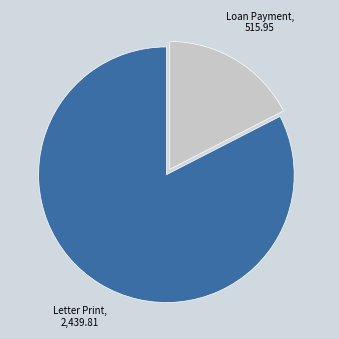

Do Loan Payment and Letter Print together represent more than half of the pie?

Yes